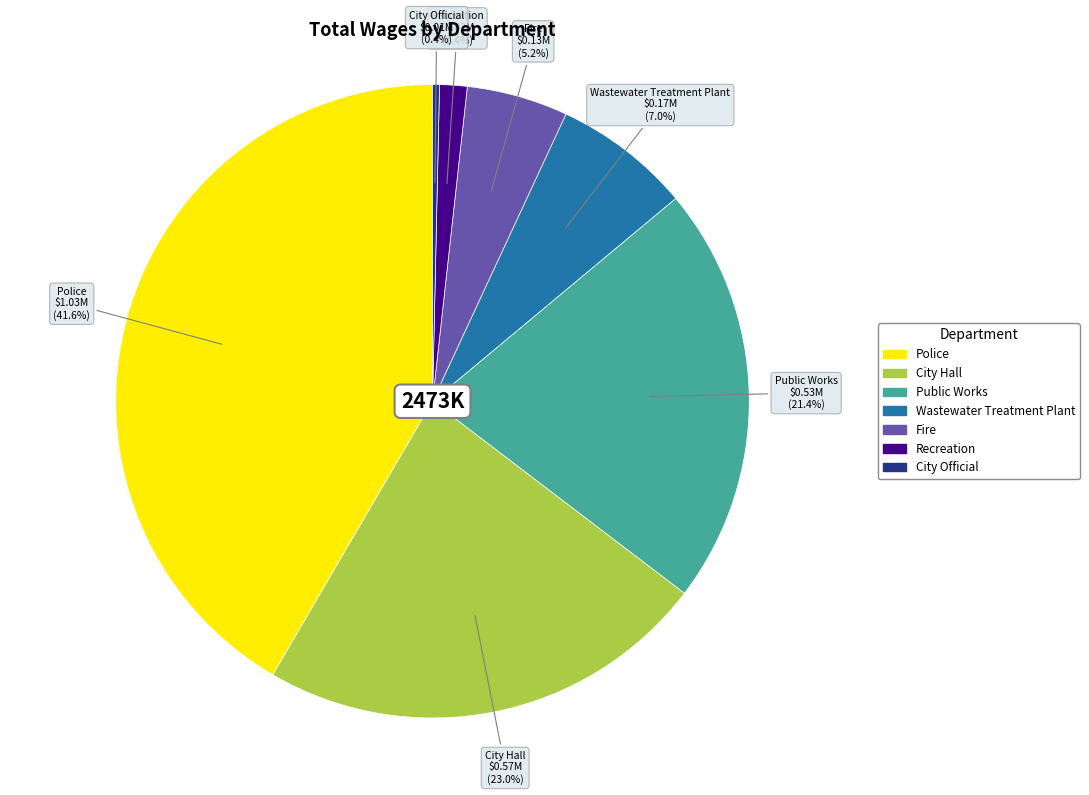

How many segments does this pie chart have?

7